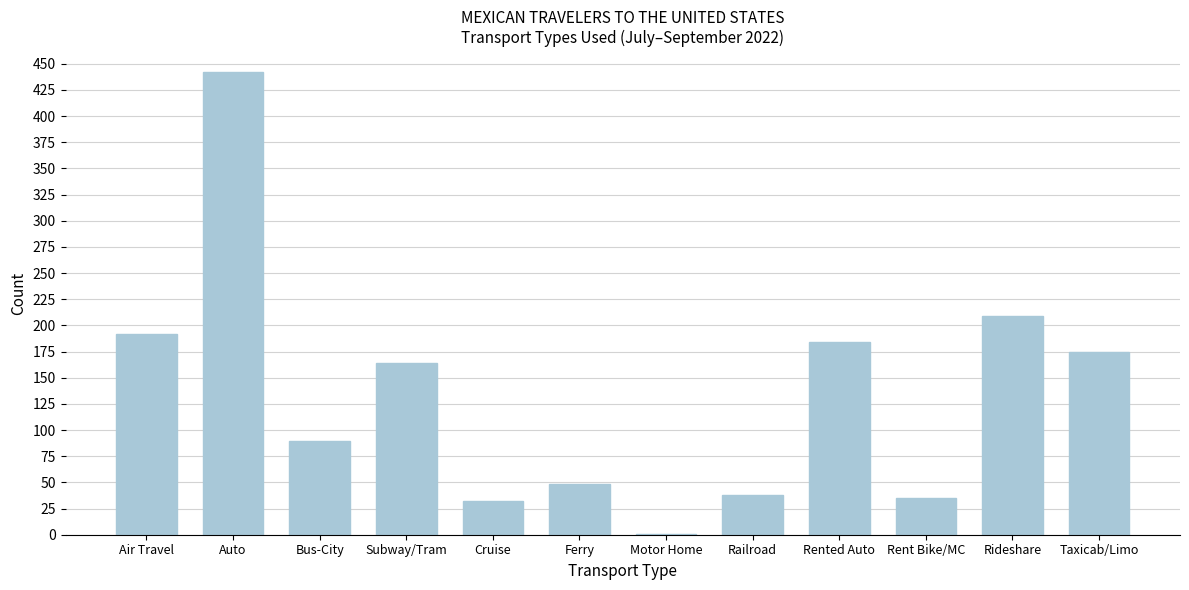

Reading right to left, transcribe all the data shown in this chart.

Taxicab/Limo=175	Rideshare=209	Rent Bike/MC=35	Rented Auto=184	Railroad=38	Motor Home=1	Ferry=48	Cruise=32	Subway/Tram=164	Bus-City=90	Auto=442	Air Travel=192